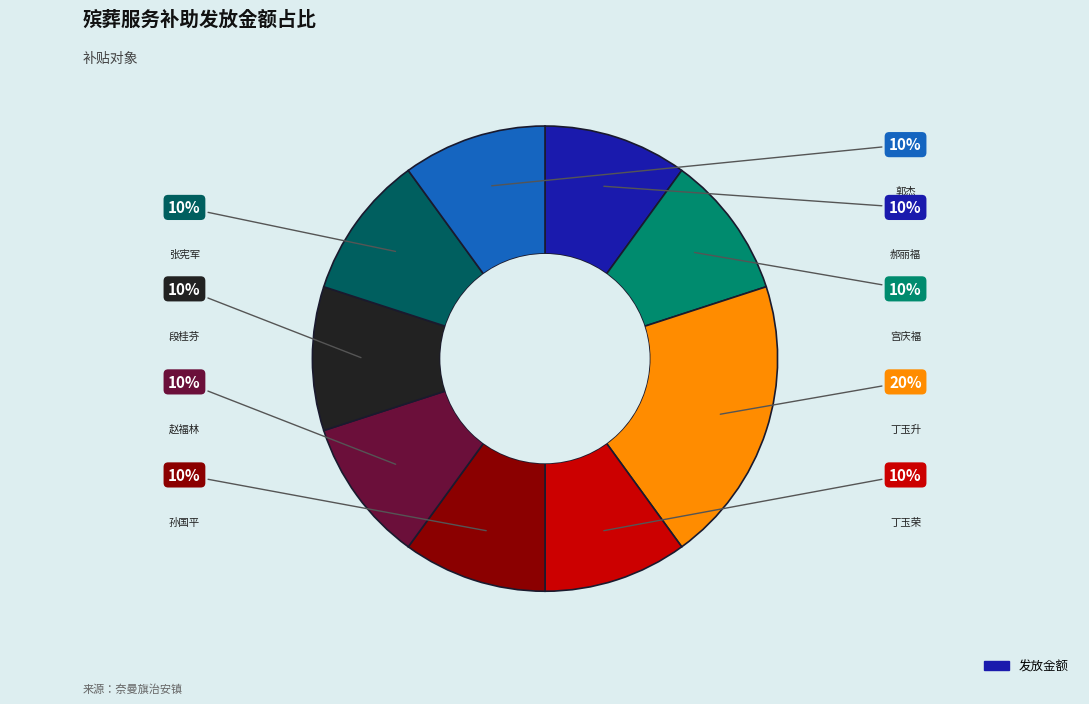

Is there a majority slice in this chart?

No